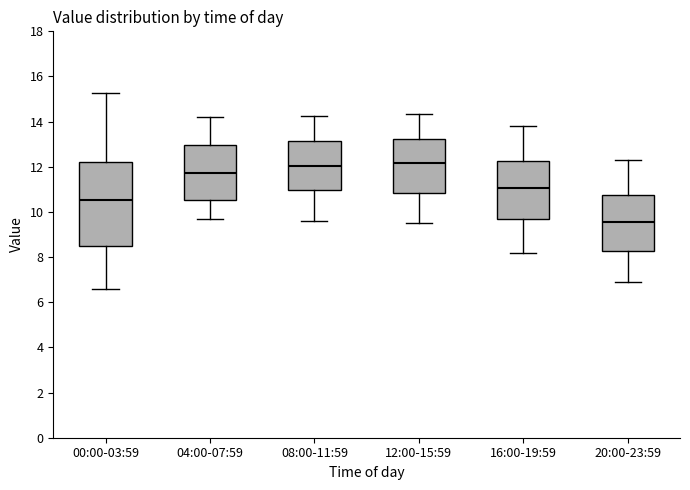

Which box has the lowest median line?

20:00-23:59